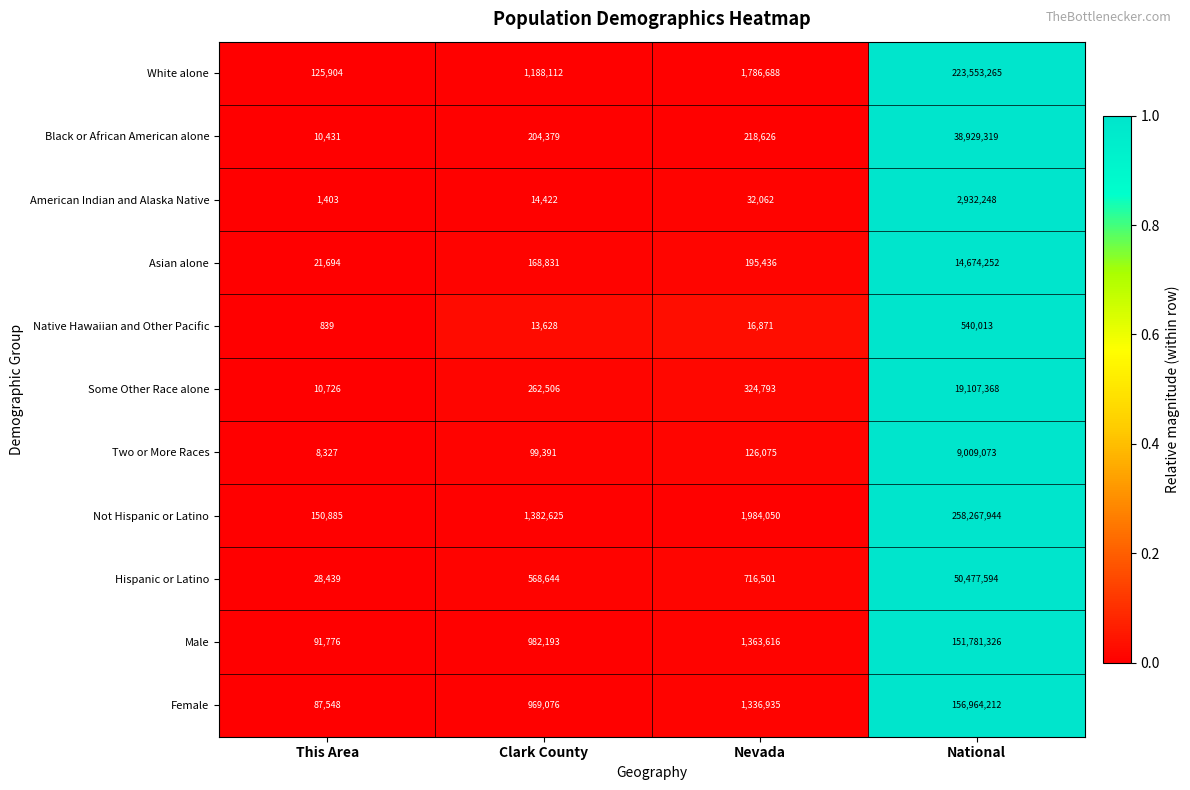

The Native Hawaiian and Other Pacific series shows 16871 at Nevada. True or false?

True